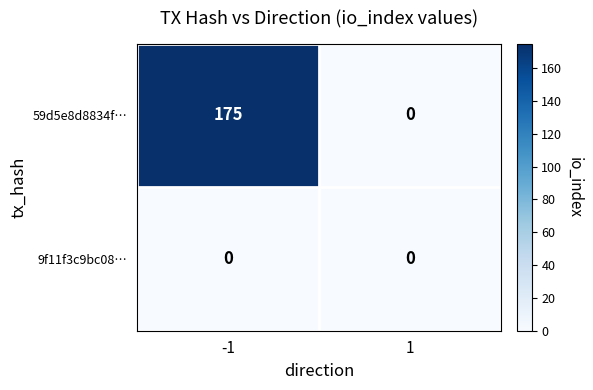

The value of 9f11f3c9bc08… at -1 is 0. True or false?

True